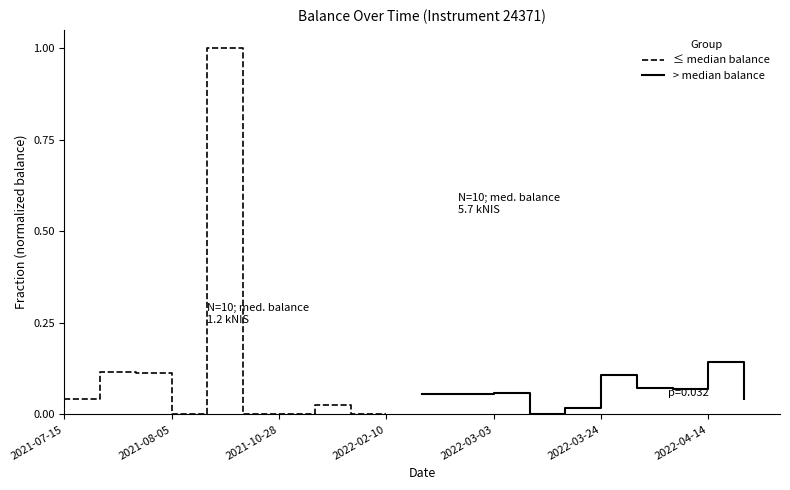

Where is the first local minimum for ≤ median balance?

2021-08-05